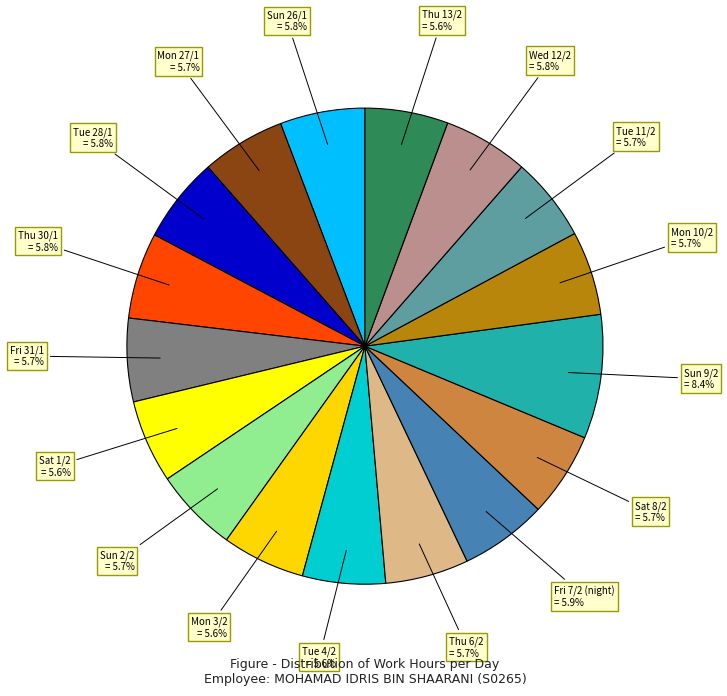

How many segments does this pie chart have?

17